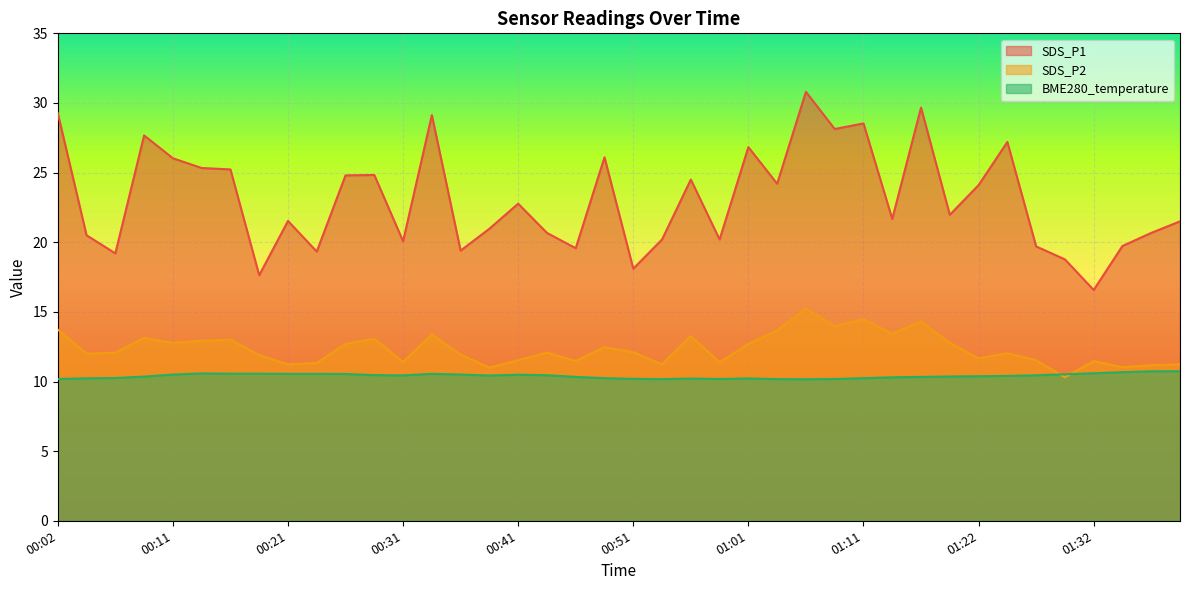

Between 00:51 and 00:31, which is larger?

00:31